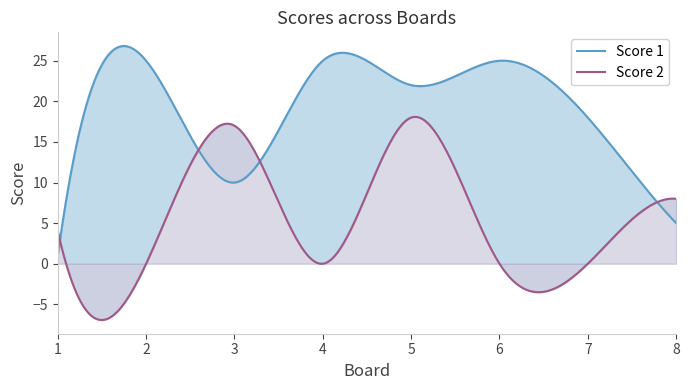

True or false: Score 1 has a value of 18 at 7.

True